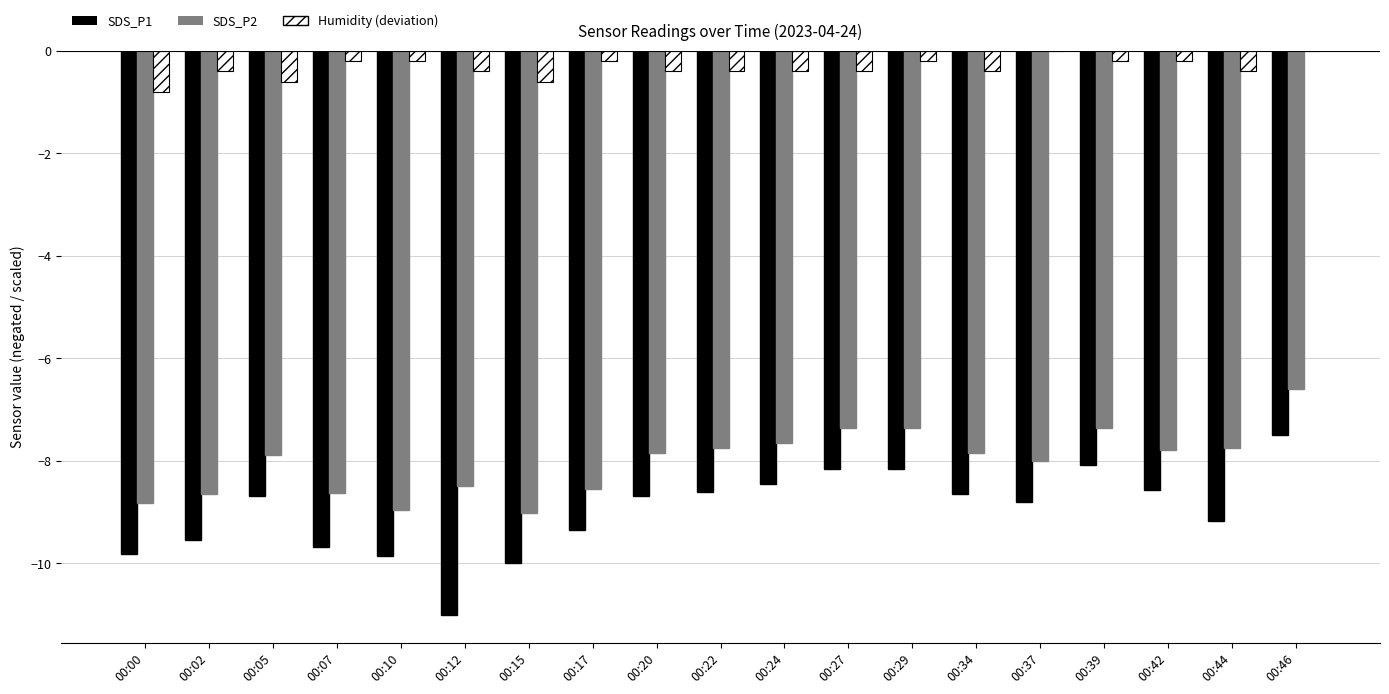

Between 00:15 and 00:24, which series saw the biggest shift?

SDS_P1